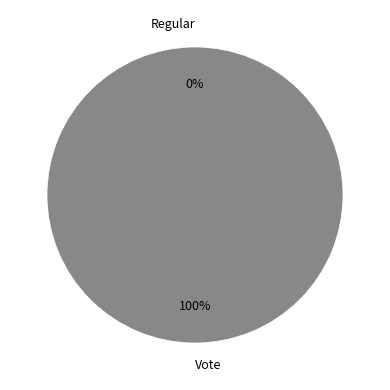

True or false: Regular accounts for 0% of the total.

True